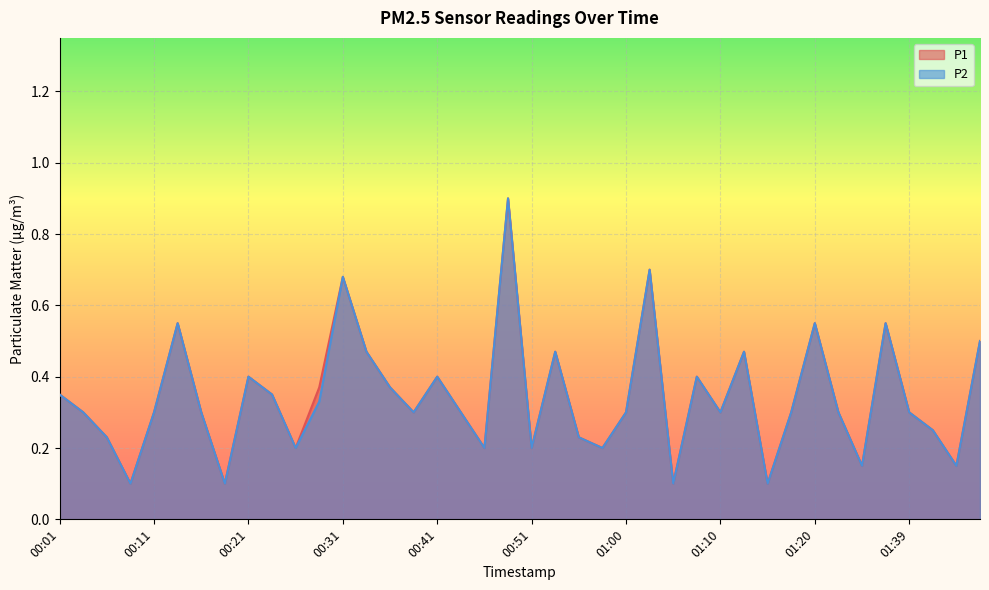

What is the difference between the maximum and minimum values in the P2 series?

0.8